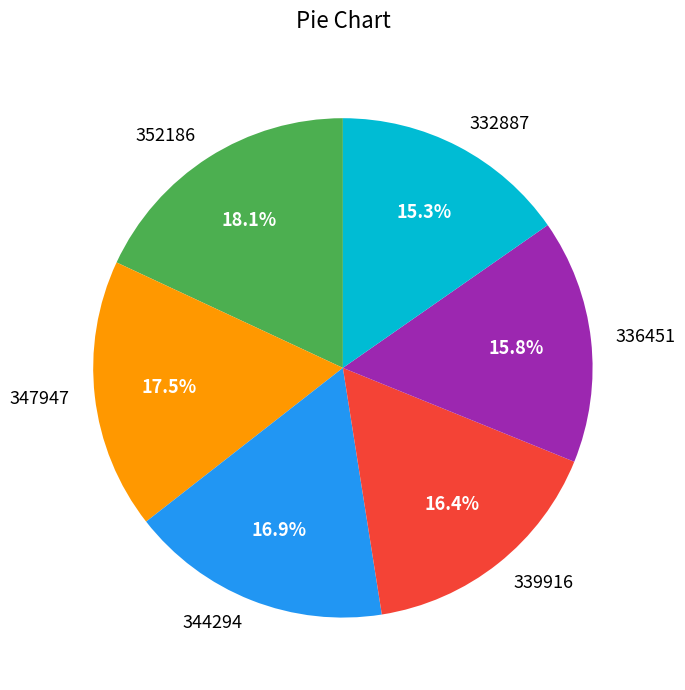

Which category has the smallest portion of the pie?

332887